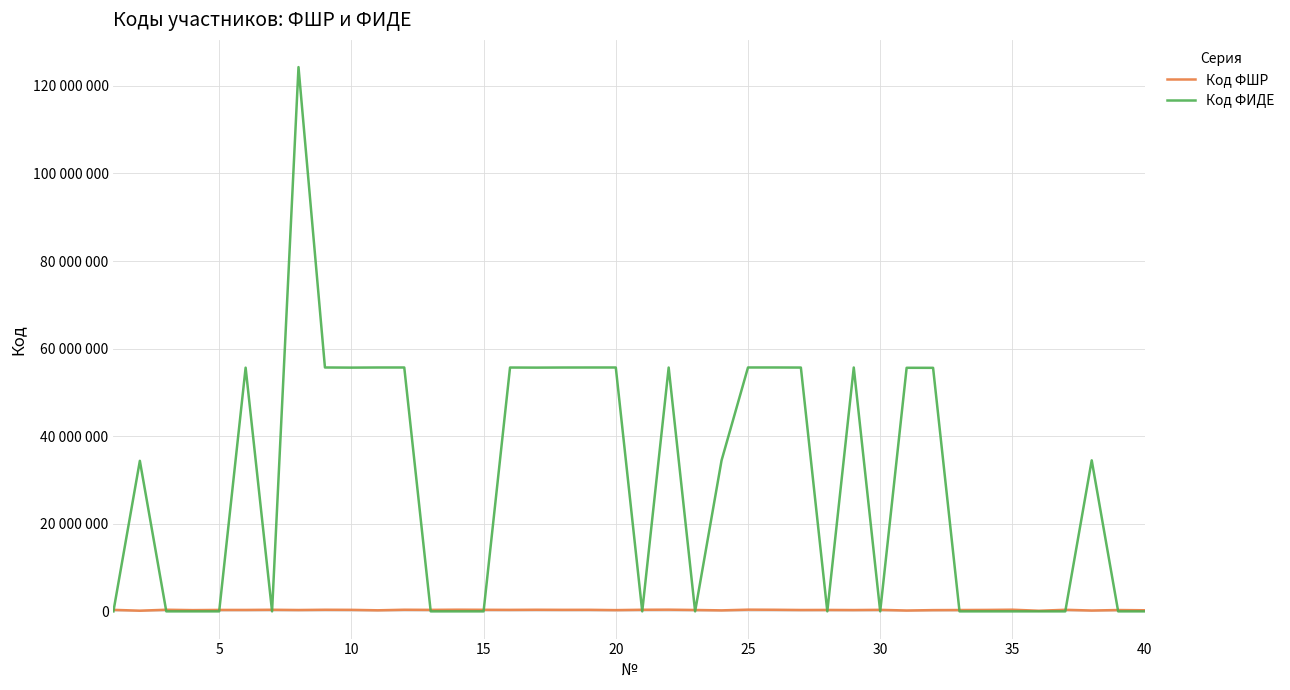

What is the value of the Код ФШР point at the 27th from the left?

315380